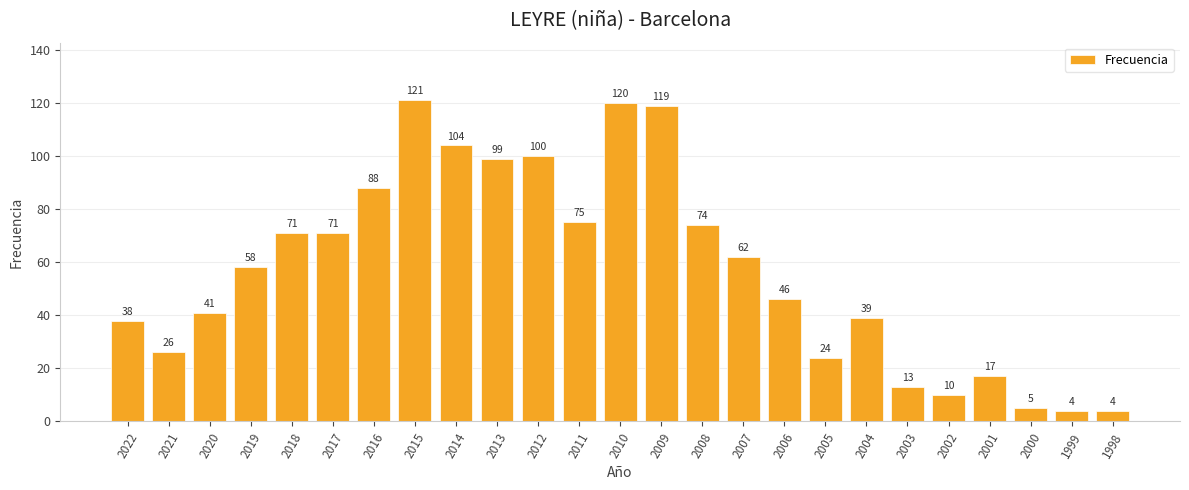

Are the bars grouped side by side (vs. stacked)?

No